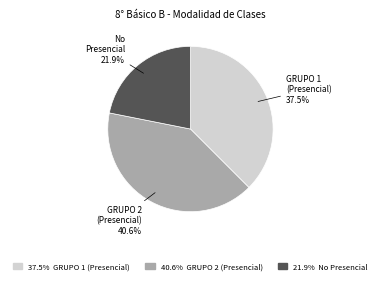

Does any single category account for the majority?

No